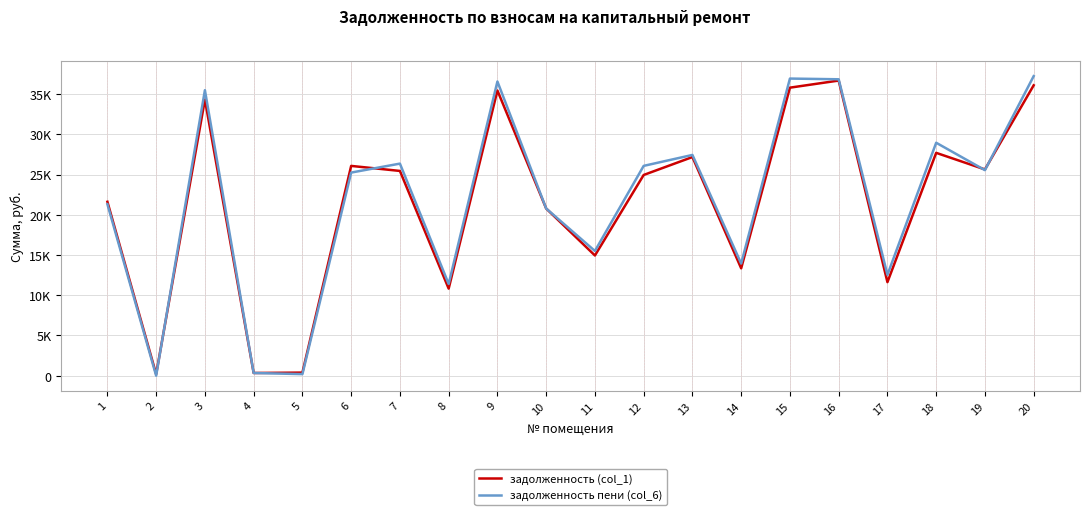

How many intersections are there between задолженность пени (col_6) and задолженность (col_1)?

7